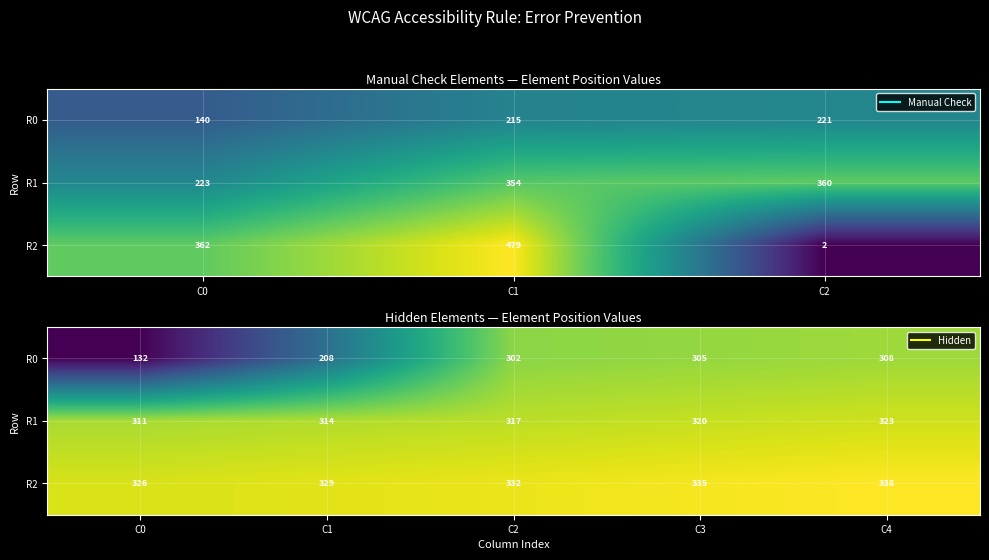

What is the sum of all R1 values?

1585